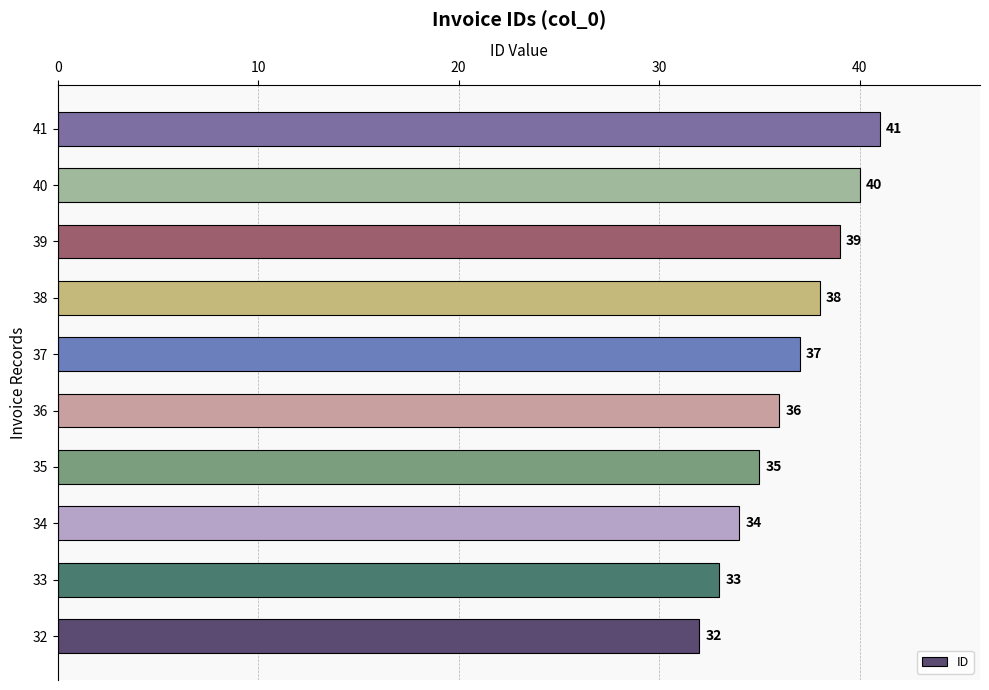

Reading bottom to top, list all the values displayed in this chart.

32=32	33=33	34=34	35=35	36=36	37=37	38=38	39=39	40=40	41=41